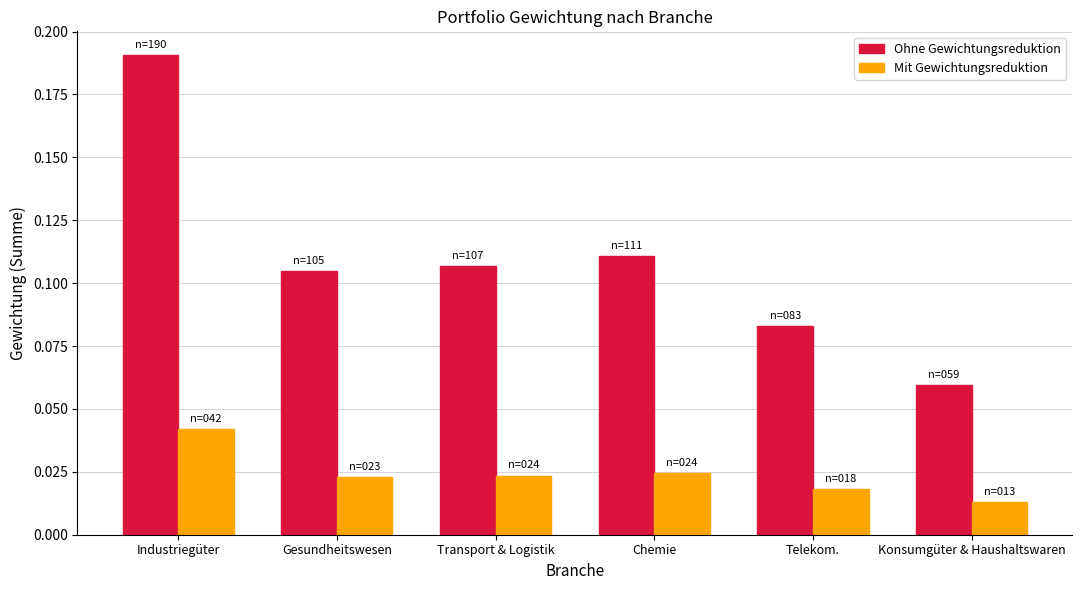

Are the bars horizontal?

No